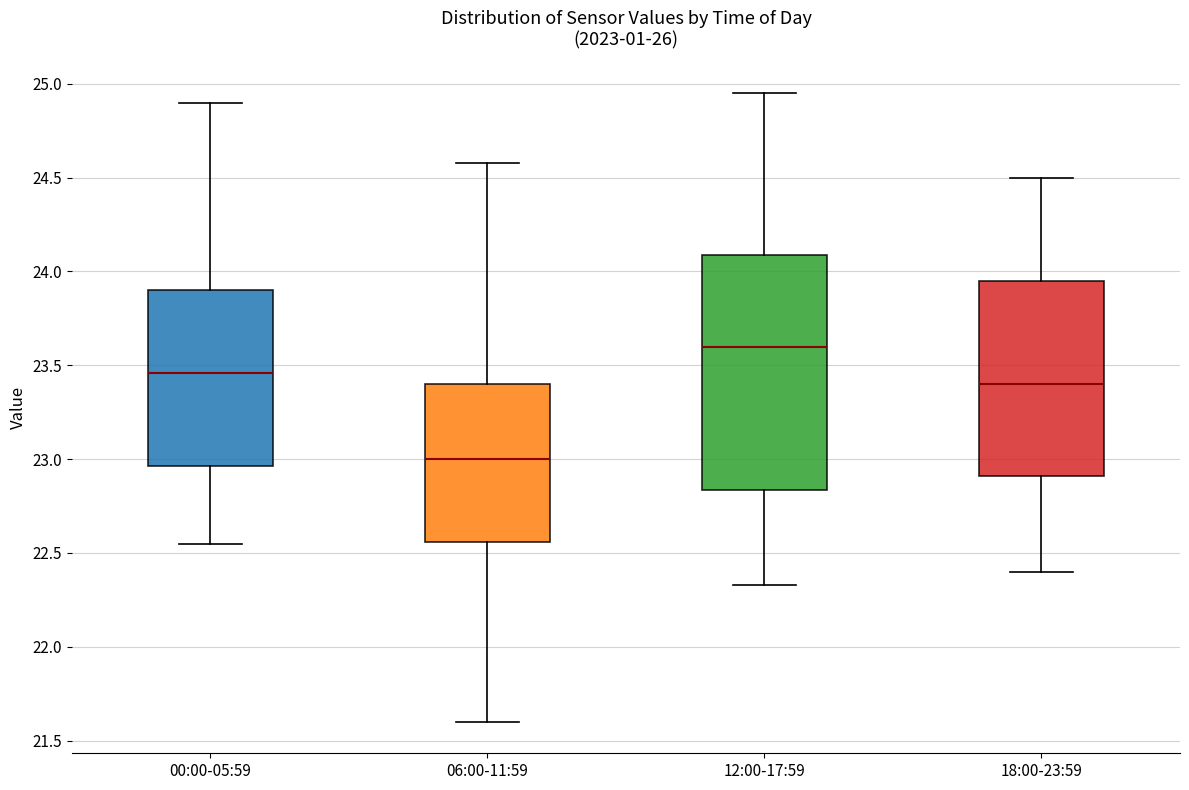

Reading left to right, transcribe this box plot: for each box, give where its median line is, the range the box spans, and where its two whiskers end, as read against the y-axis. The values are not printed on the chart, so give them approximately, as read against the axis.

00:00-05:59: median 23.45, box 22.95 to 23.90, whiskers 22.55 to 24.90
06:00-11:59: median 23.00, box 22.55 to 23.40, whiskers 21.60 to 24.60
12:00-17:59: median 23.60, box 22.85 to 24.10, whiskers 22.35 to 24.95
18:00-23:59: median 23.40, box 22.90 to 23.95, whiskers 22.40 to 24.50